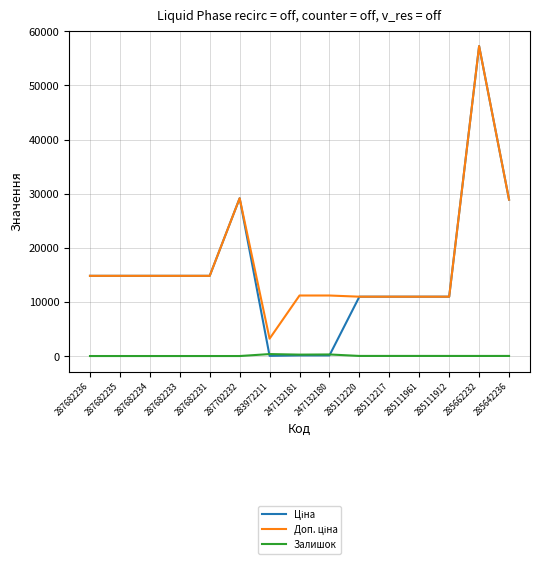

What is the total value across all series at 287682236?

29635.2